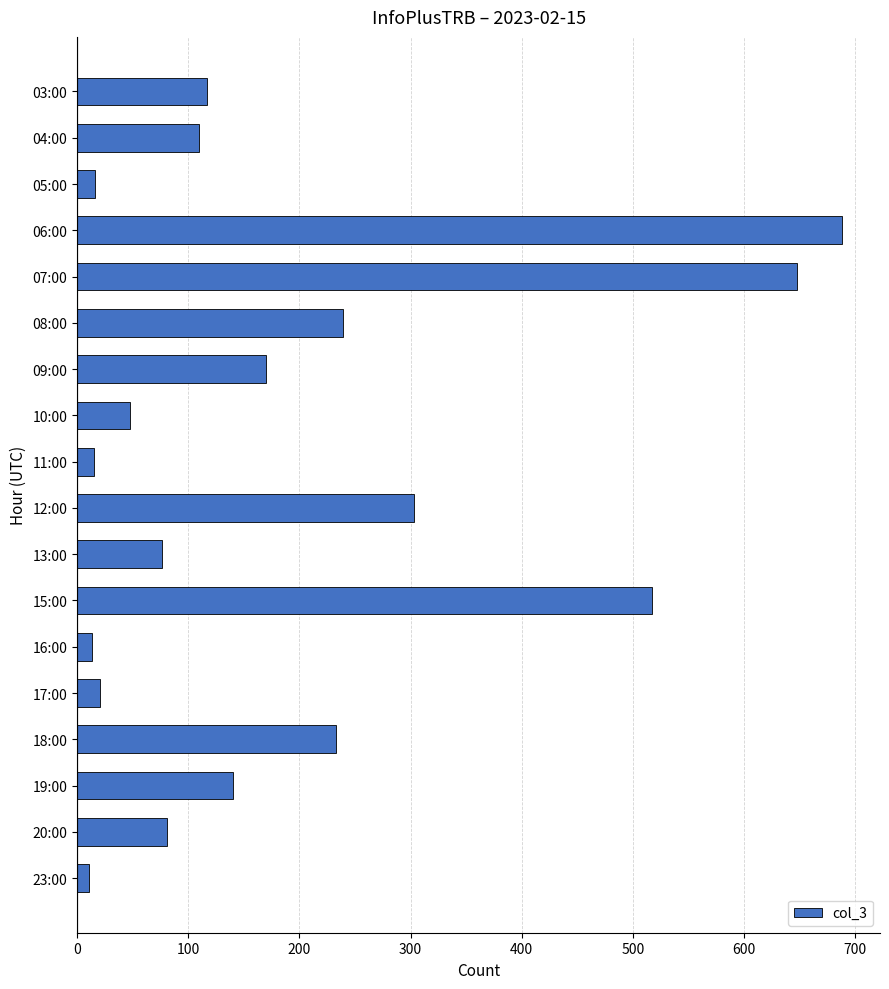

Which category has the highest value across all series?

06:00